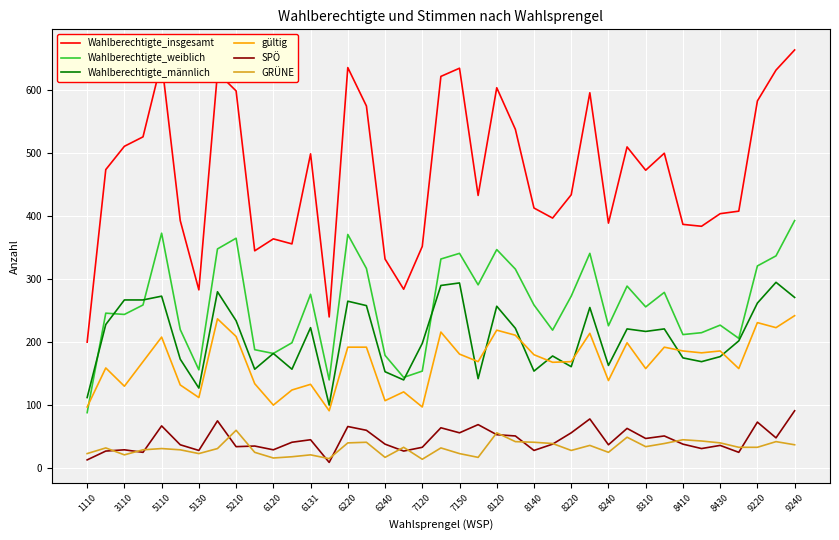

Which series has the largest total across all categories?

Wahlberechtigte_insgesamt